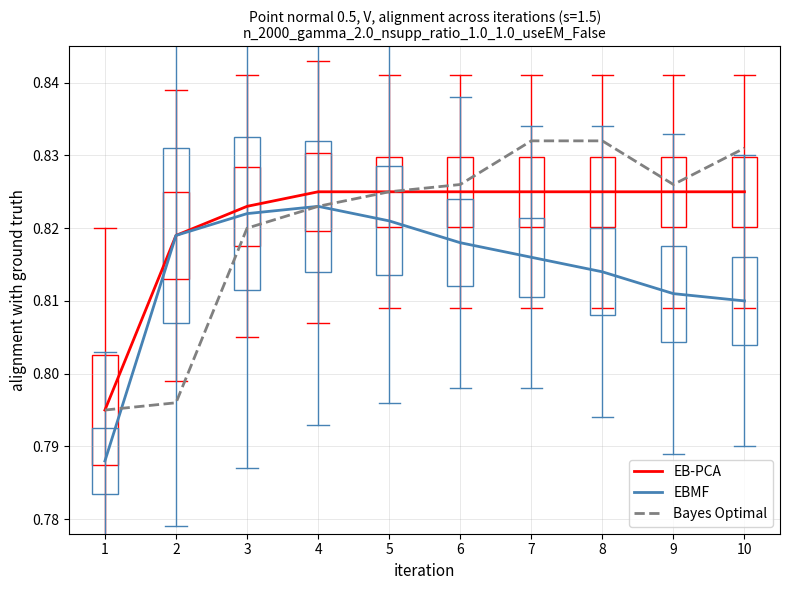

Where is EBMF nearest to the value 0?

1